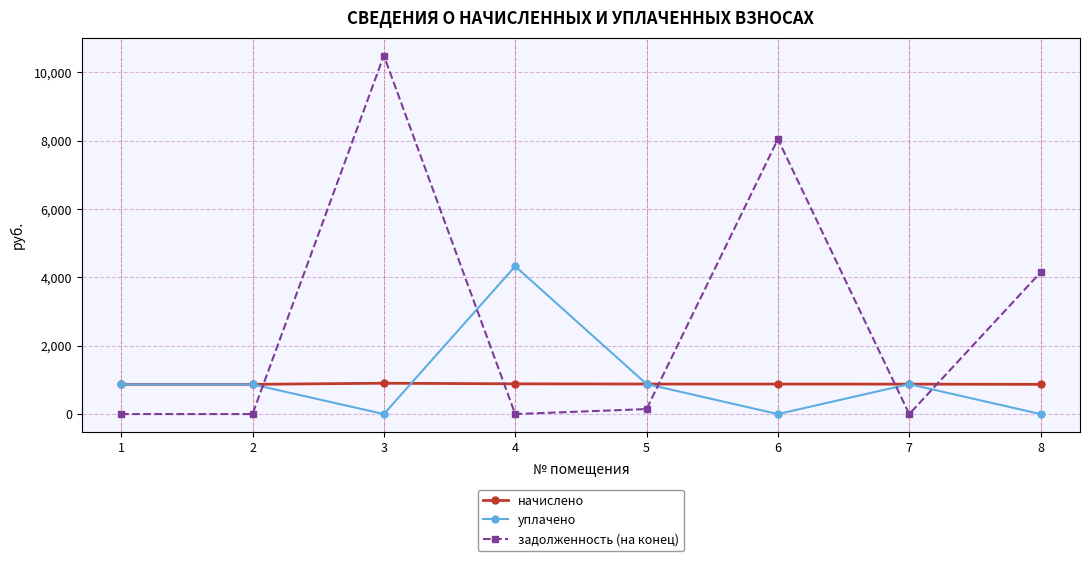

What are all the series names shown in the legend?

начислено, уплачено, задолженность (на конец)